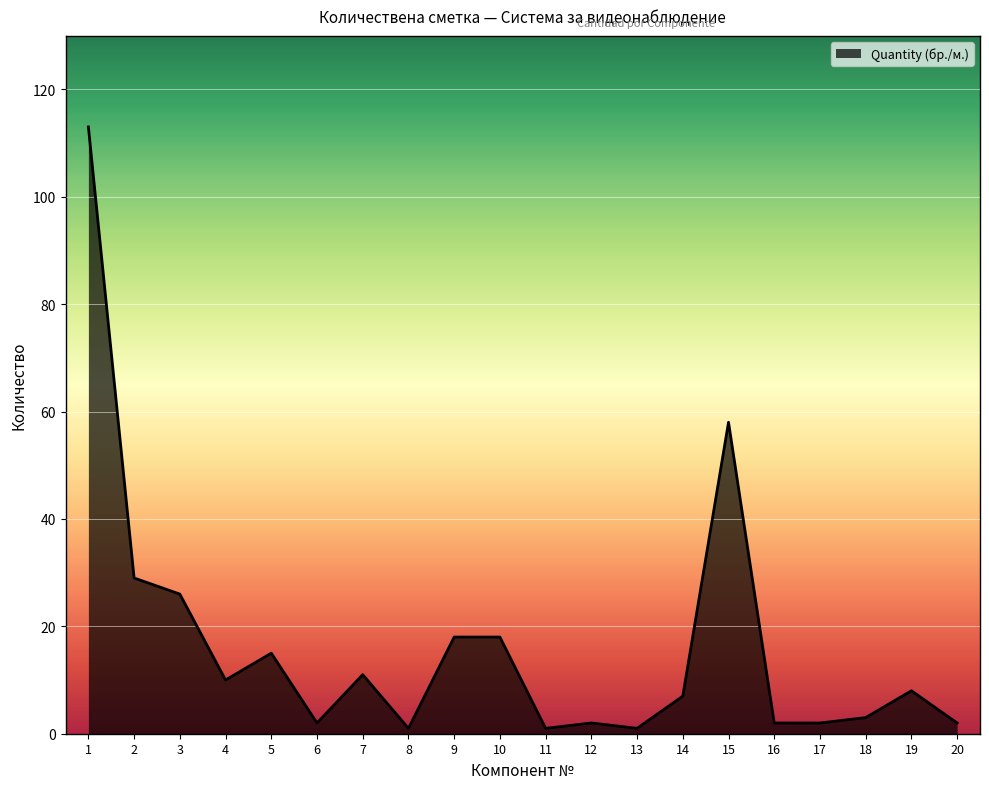

What is the difference between the maximum and minimum values?

112